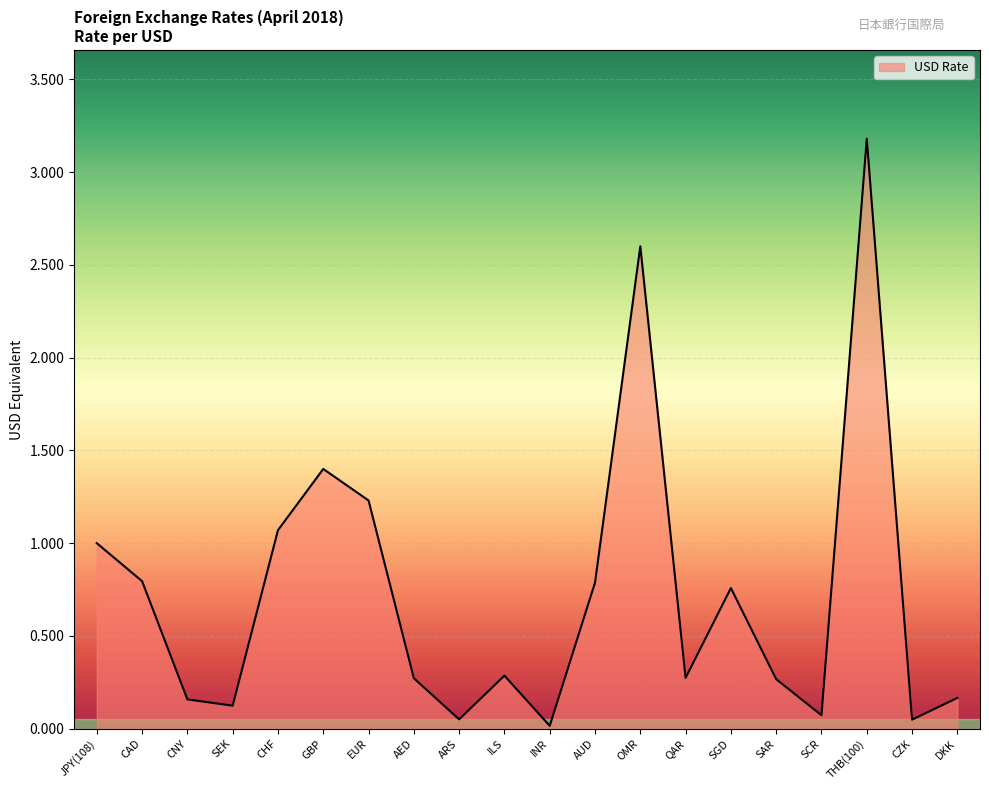

Which category has the highest value across all series?

THB(100)